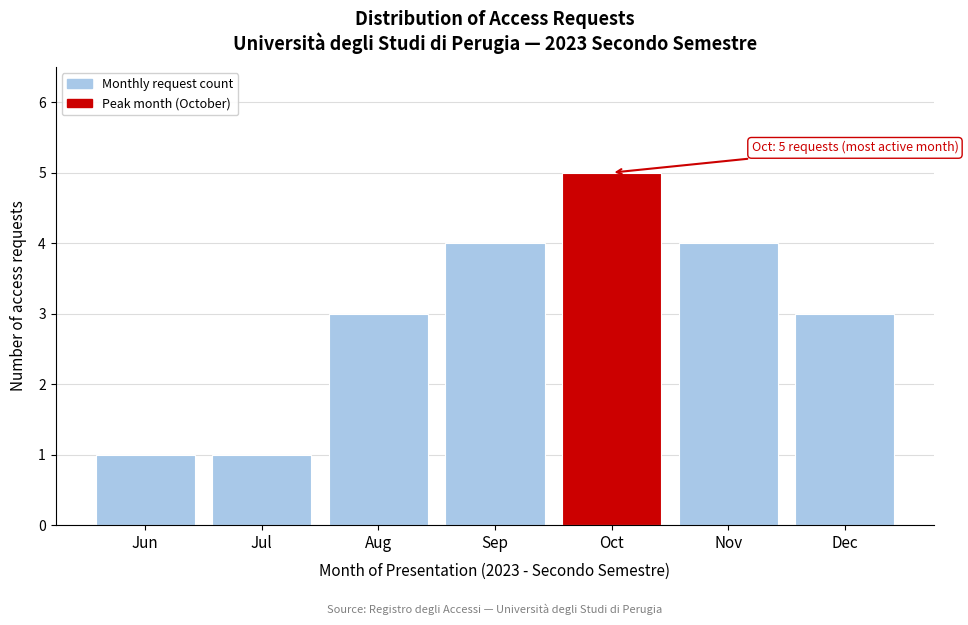

Reading left to right, list all the values displayed in this chart.

1	1	3	4	5	4	3